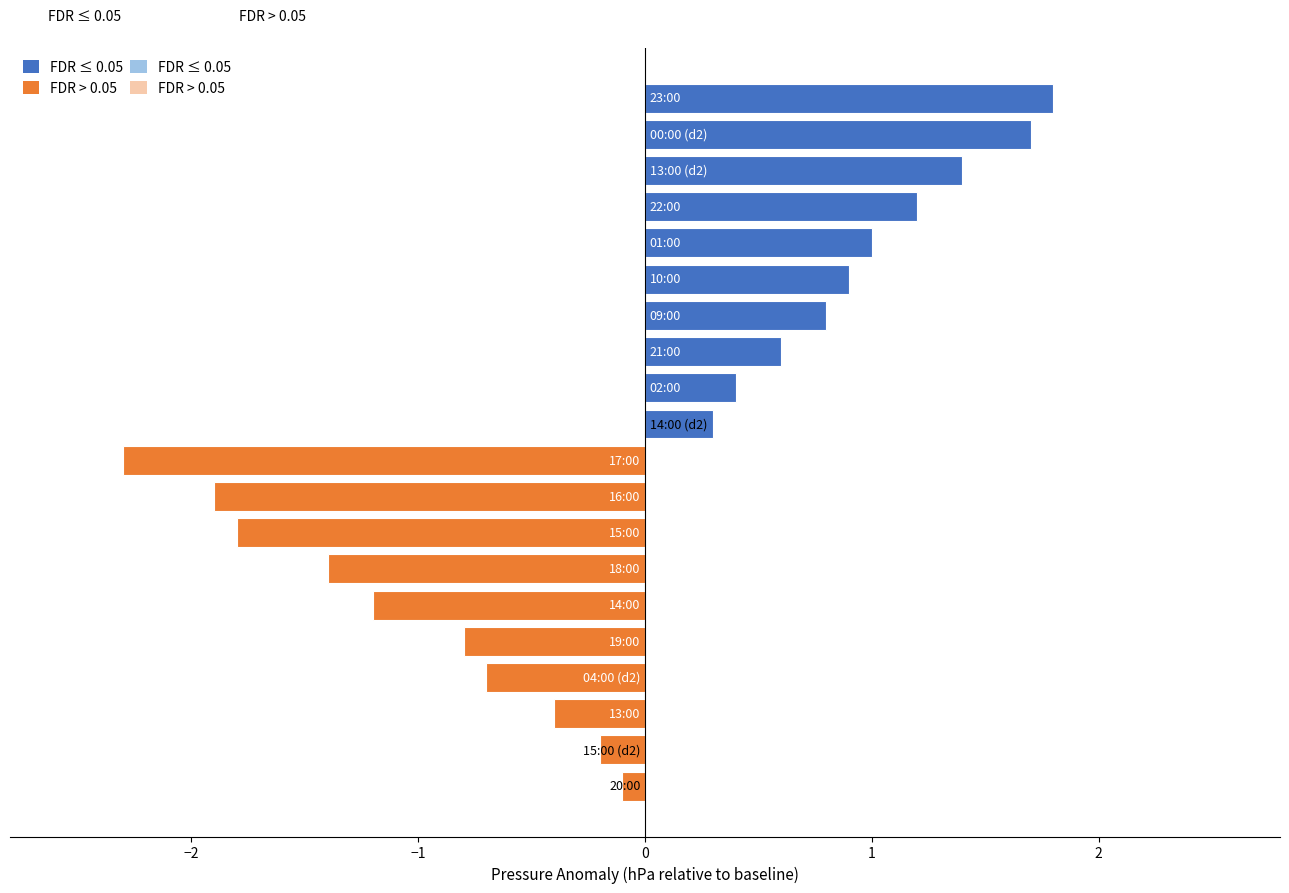

Which series has the largest total across all categories?

FDR ≤ 0.05 (high pressure)